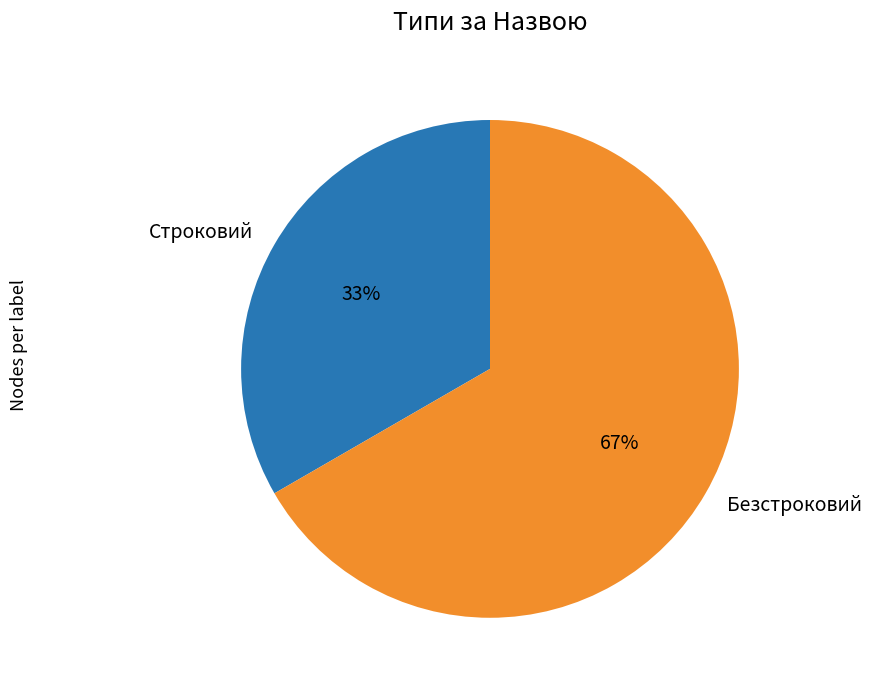

Does Строковий represent more than half of the total?

No